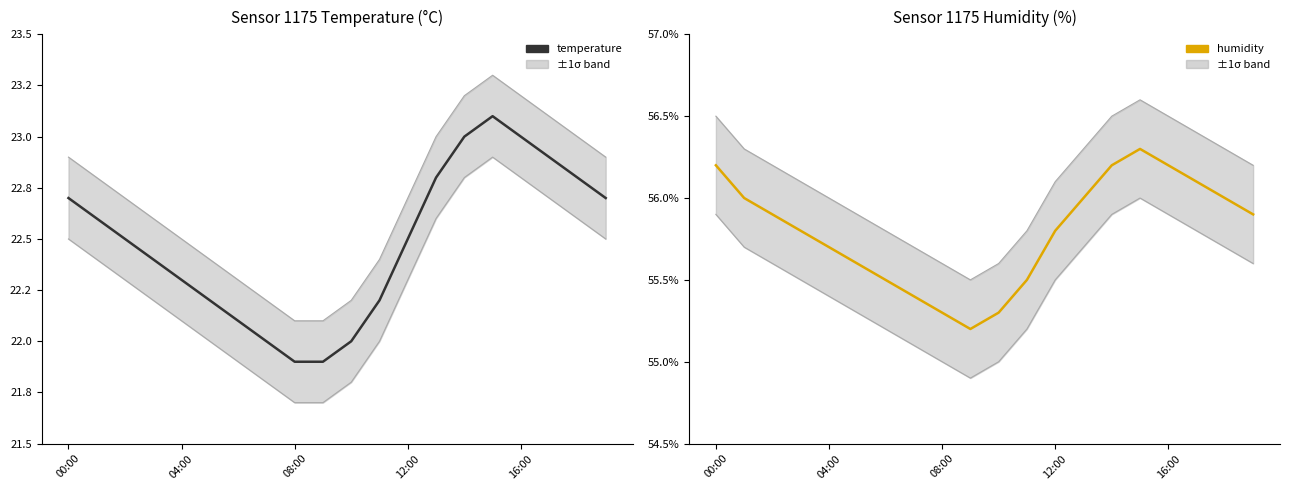

At which category is the sum across all series the highest?

15